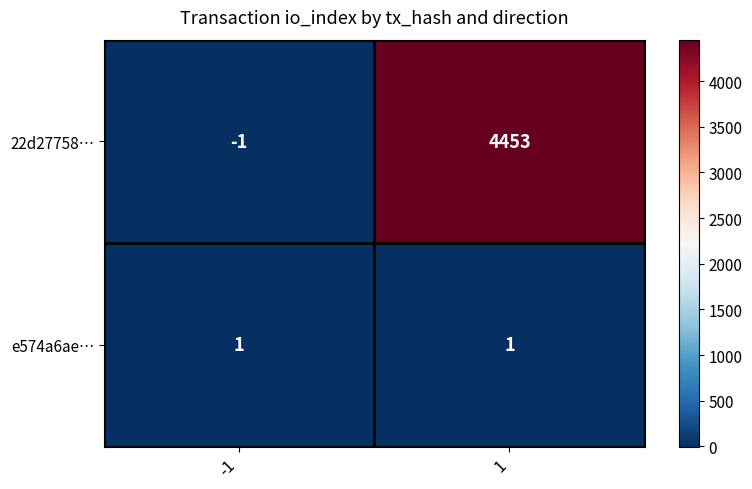

Reading right to left, list all the values displayed in this chart.

22d27758…: 1=4453	-1=-1
e574a6ae…: 1=1	-1=1